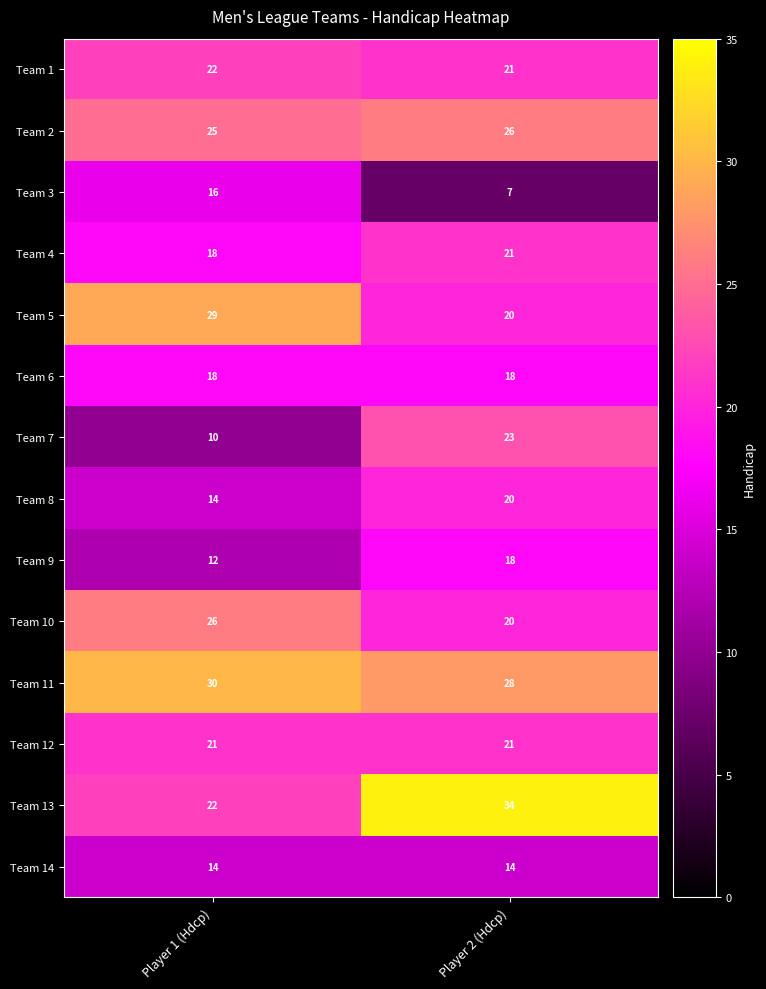

Is it true that Team 14 equals 14 at Player 1 (Hdcp)?

True